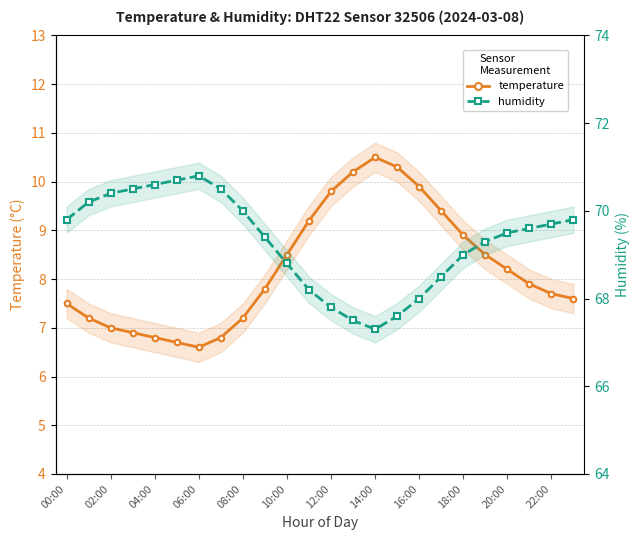

What are all the series names shown in the legend?

temperature, humidity